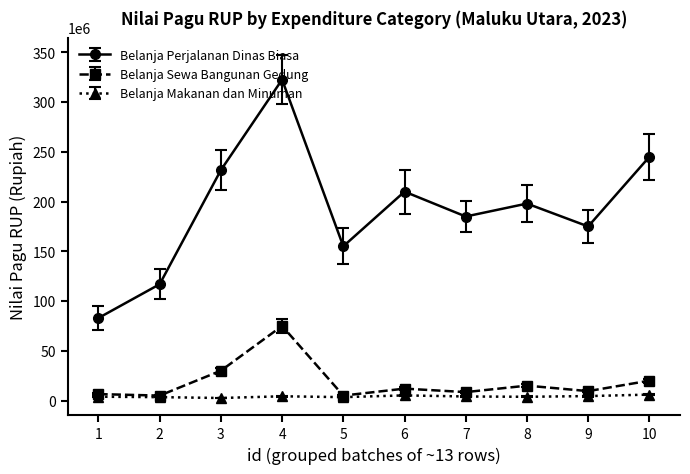

What is the sum of all Belanja Makanan dan Minuman values?

41230000